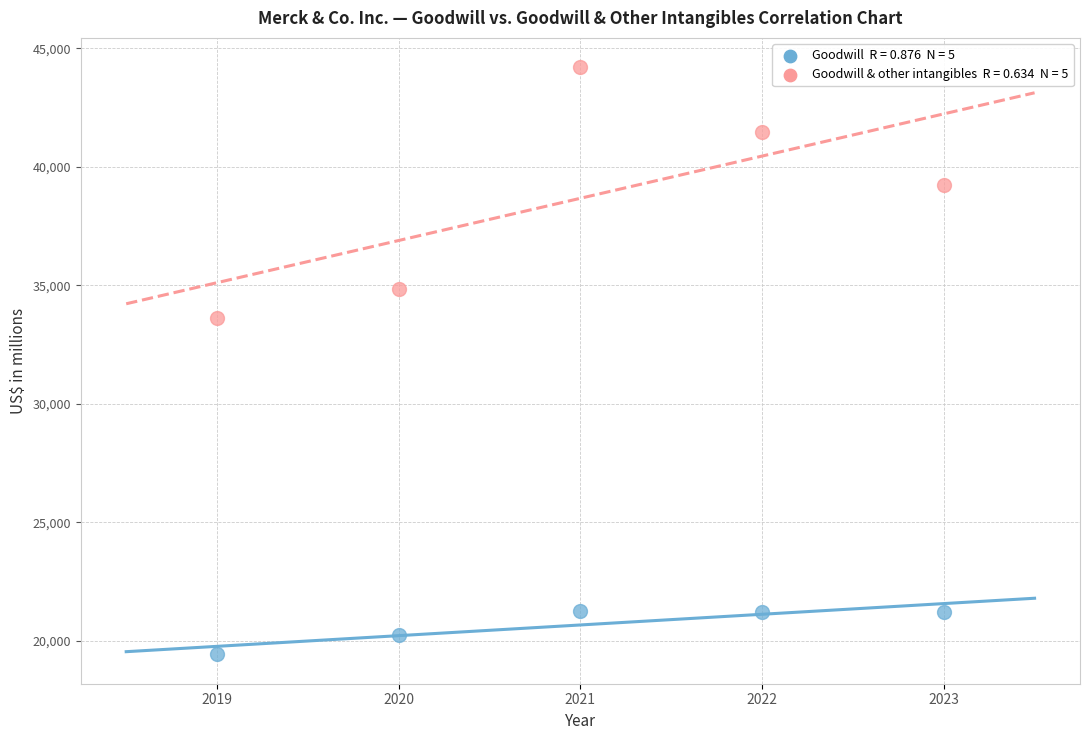

Across all data points, what is the average Y value?

29667